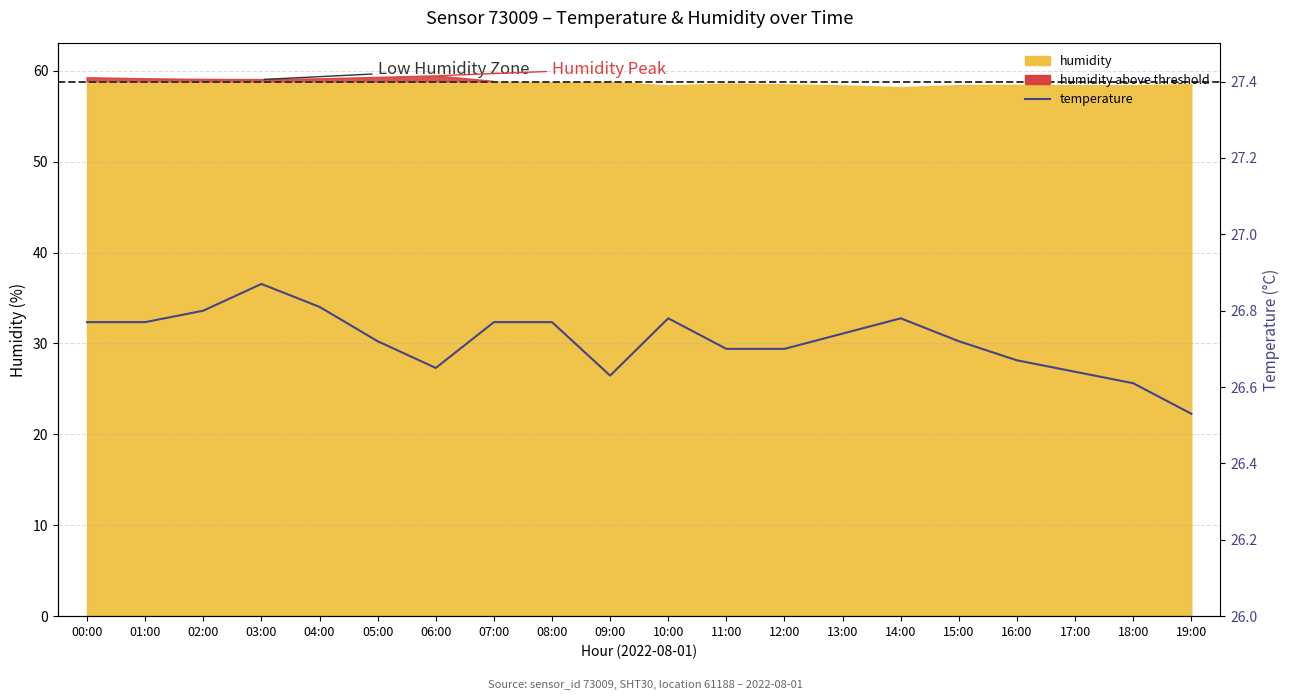

Approximately how many times larger is the value at 06:00 compared to 17:00?

1.0